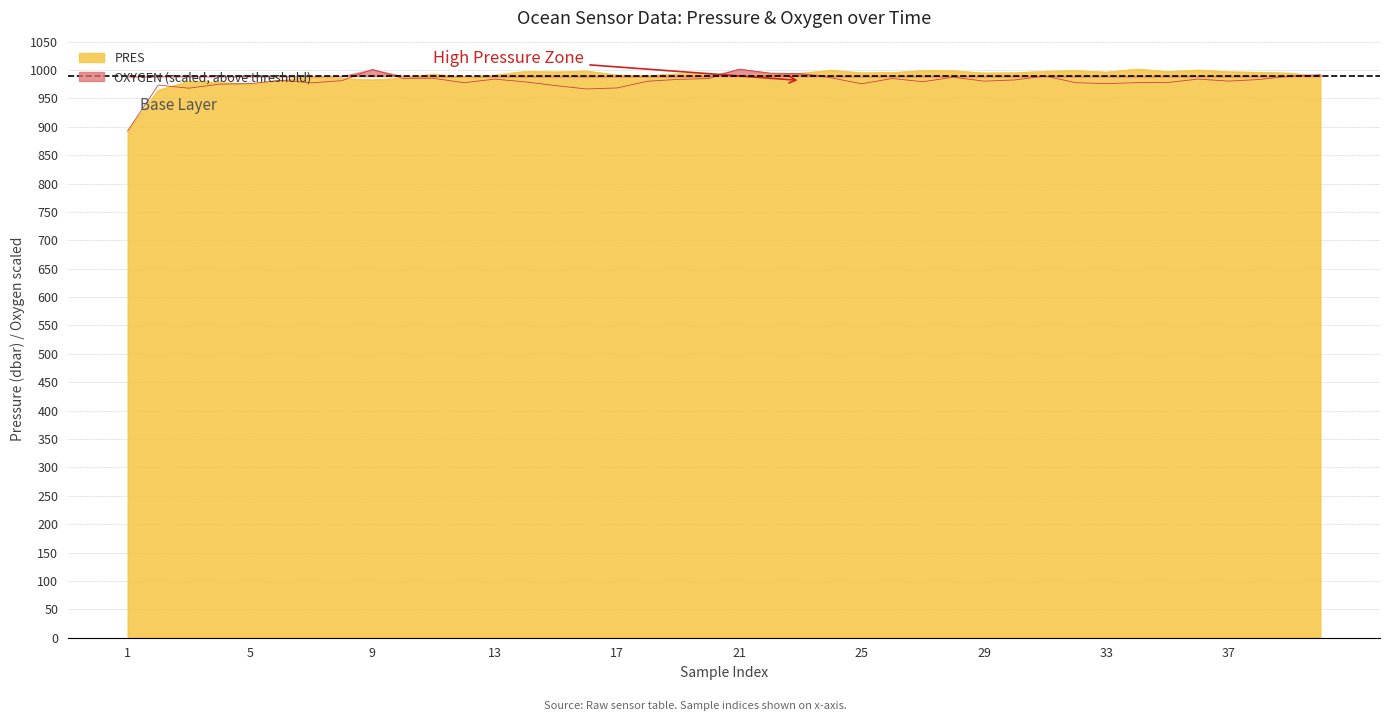

What is the difference between the maximum and second lowest values in the OXYGEN series?

35.0